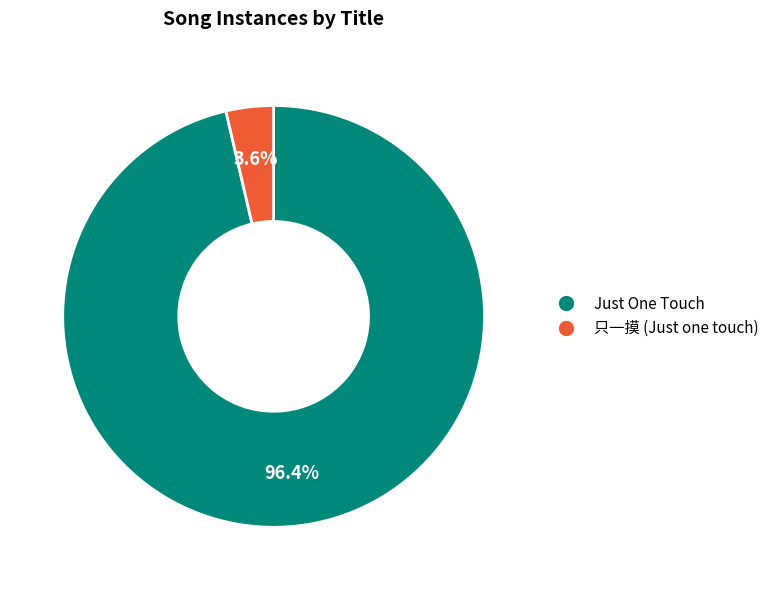

Rank the categories by value from highest to lowest.

Just One Touch, 只一摸 (Just one touch)